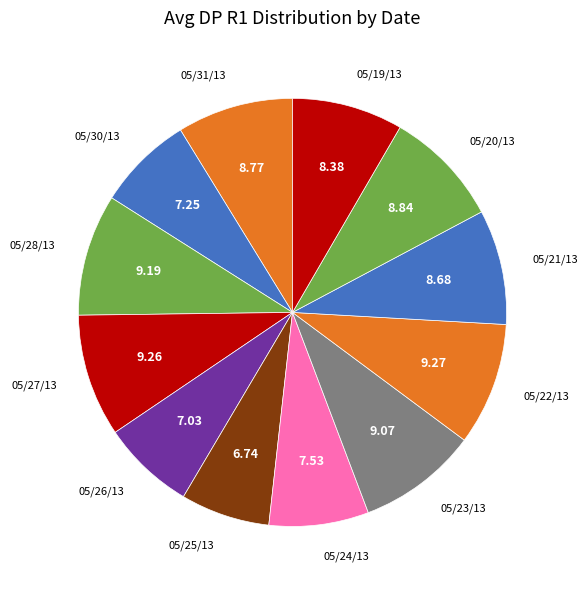

Is 05/21/13 the majority of the pie?

No